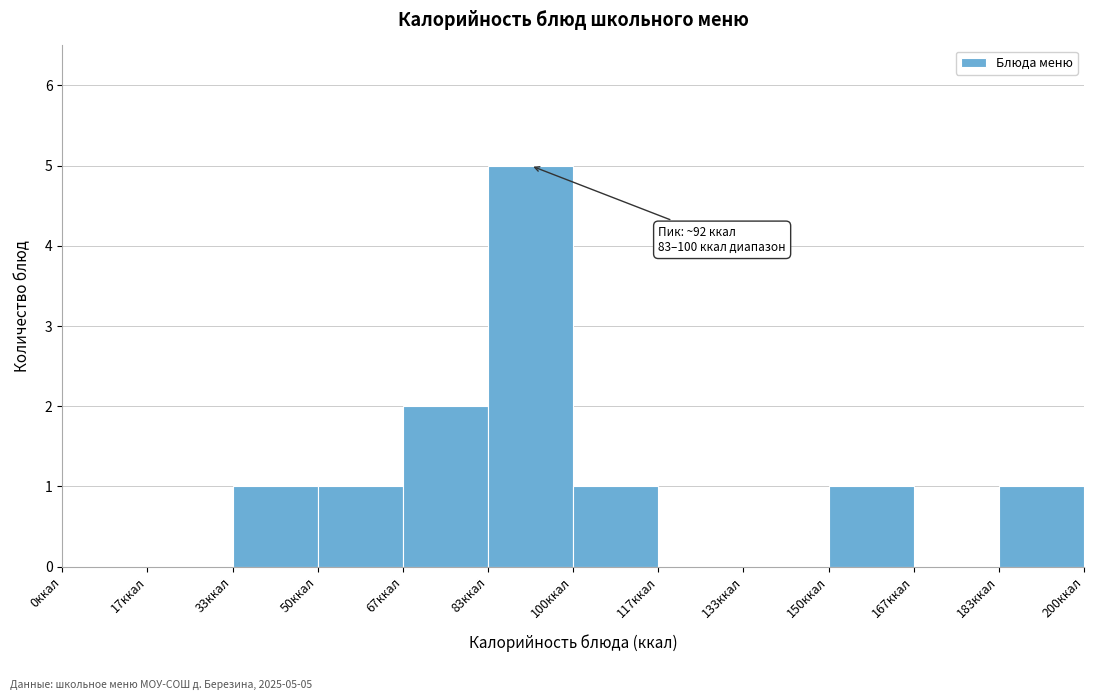

Over which range of the x-axis is the bar tallest?

84 to 100